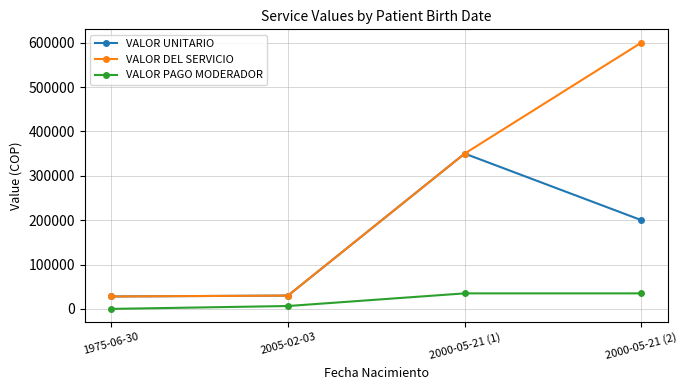

At which category does the chart reach its minimum across all series?

1975-06-30